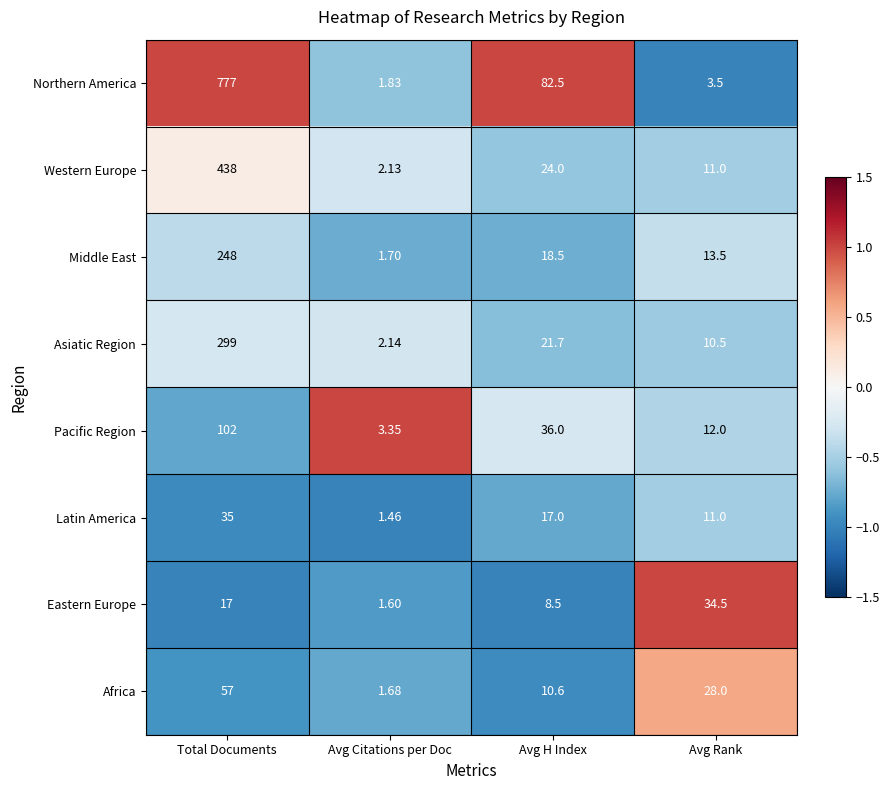

Is the value of Asiatic Region at Total Documents greater than the value of Eastern Europe at Avg Rank?

Yes